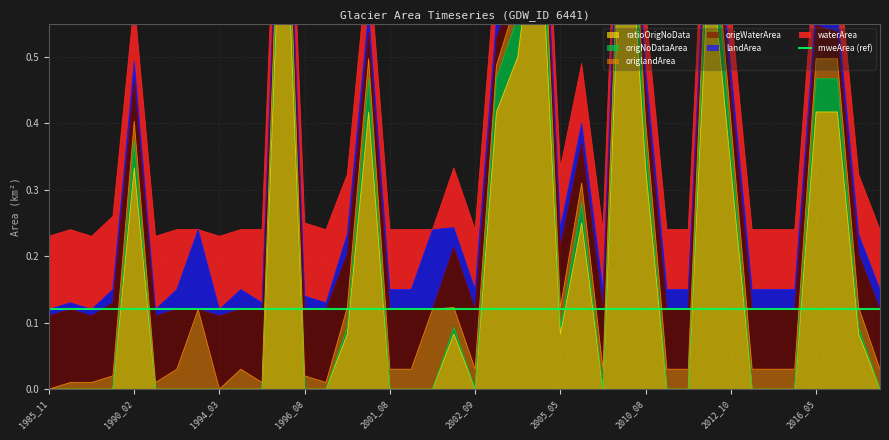

At which category does landArea reach its first local peak?

1990_02